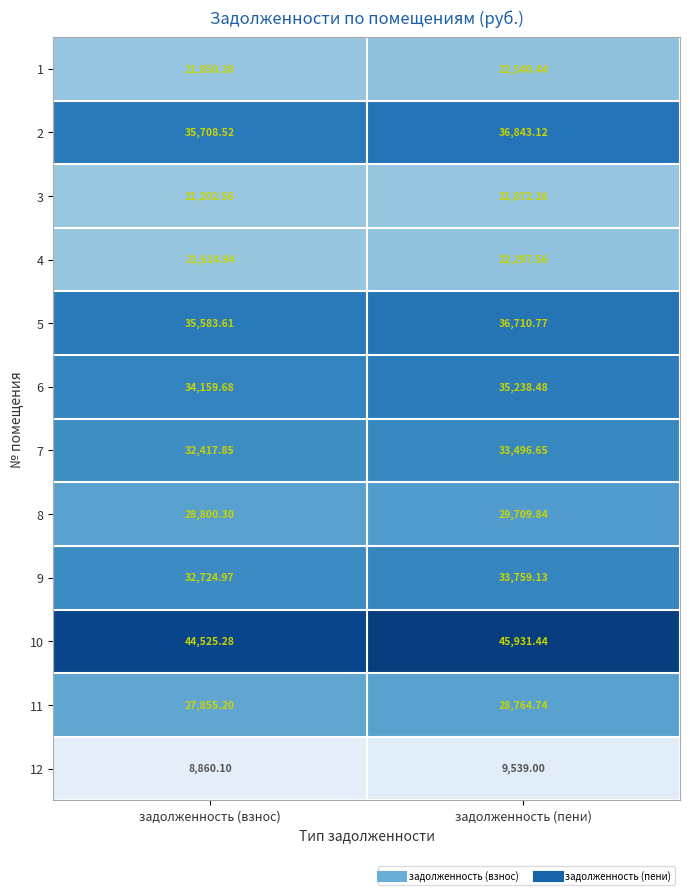

Which category has the lowest value in the 11 series?

задолженность (взнос)